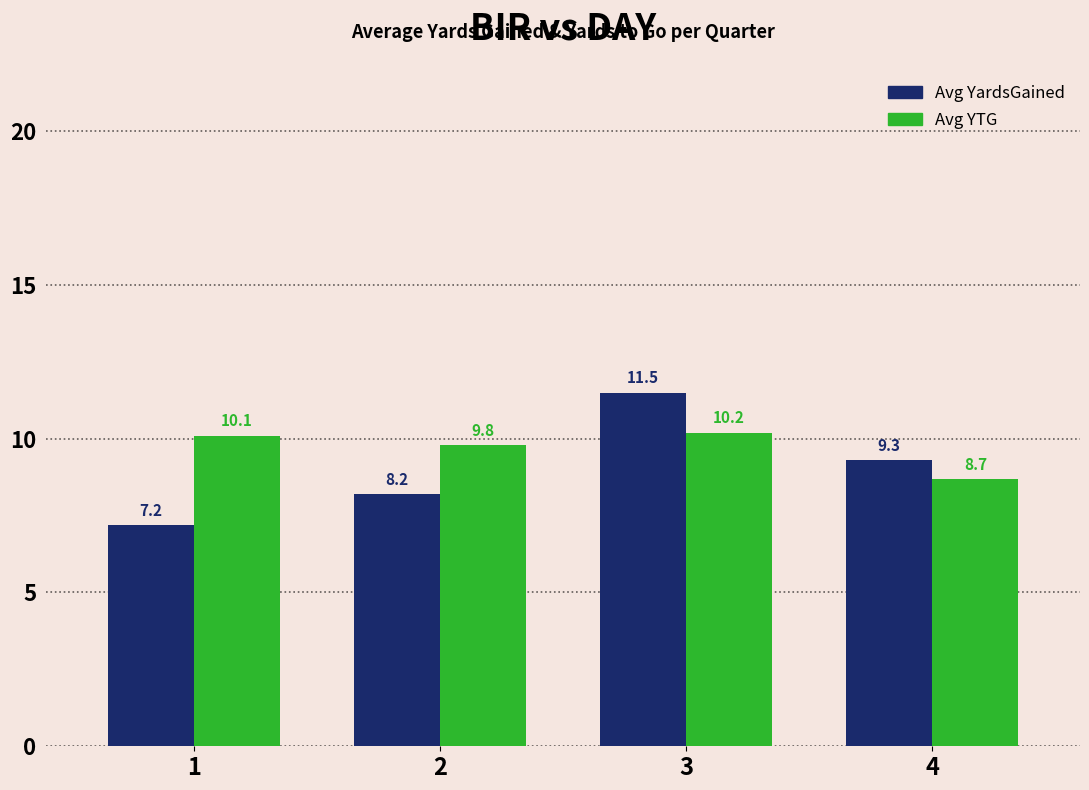

Rank the series by their maximum value, from lowest to highest.

Avg YTG, Avg YardsGained